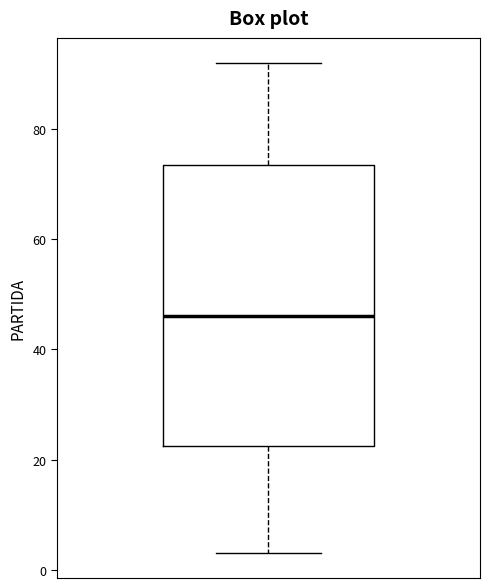

Read this box plot against the y-axis: the position of the median line, the range covered by the box, and the ends of both whiskers. The values are not printed on the chart, so give them approximately, as read against the axis.

median 46, box 22 to 74, whiskers 4 to 92